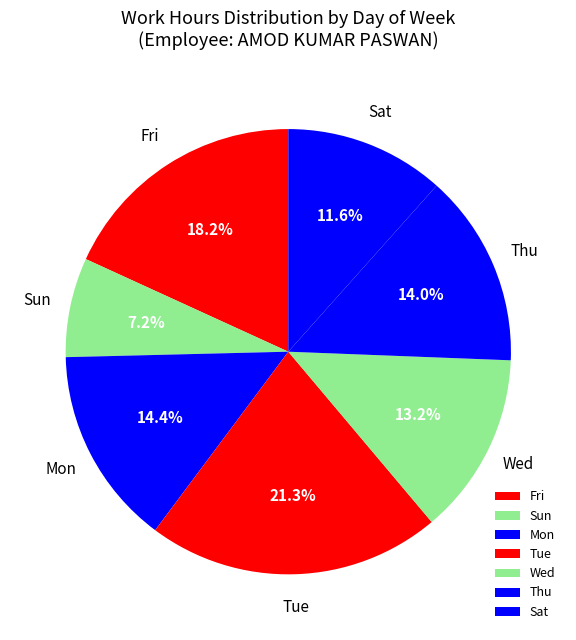

How many segments does this pie chart have?

7